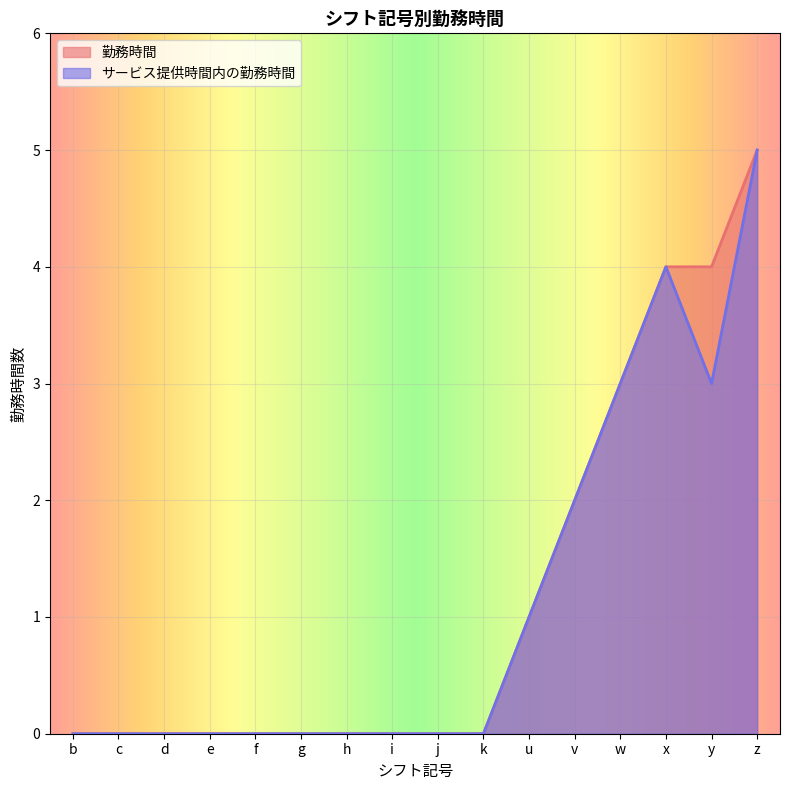

What is the label of the 9th point from the left?

j